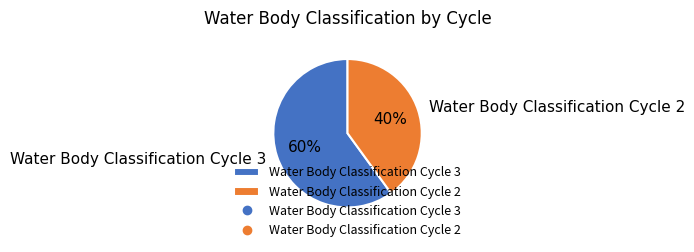

Which slice represents more than half of the pie?

Water Body Classification Cycle 3